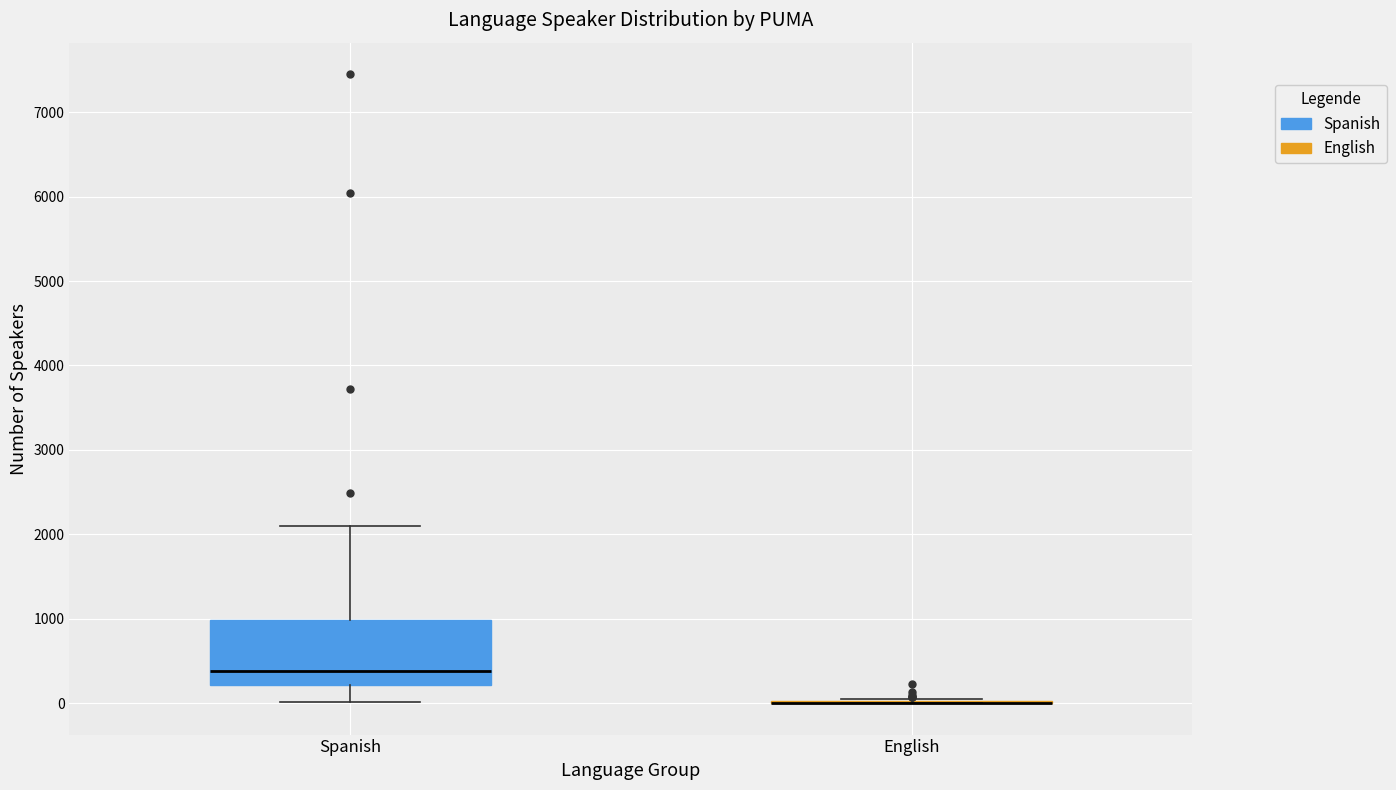

Reading left to right, transcribe this box plot: for each box, give where its median line is, the range the box spans, and where its two whiskers end, as read against the y-axis. The values are not printed on the chart, so give them approximately, as read against the axis.

Spanish: median 400, box 200 to 1000, whiskers 0 to 2100
English: box collapsed to a line at 0, whiskers 0 to 100